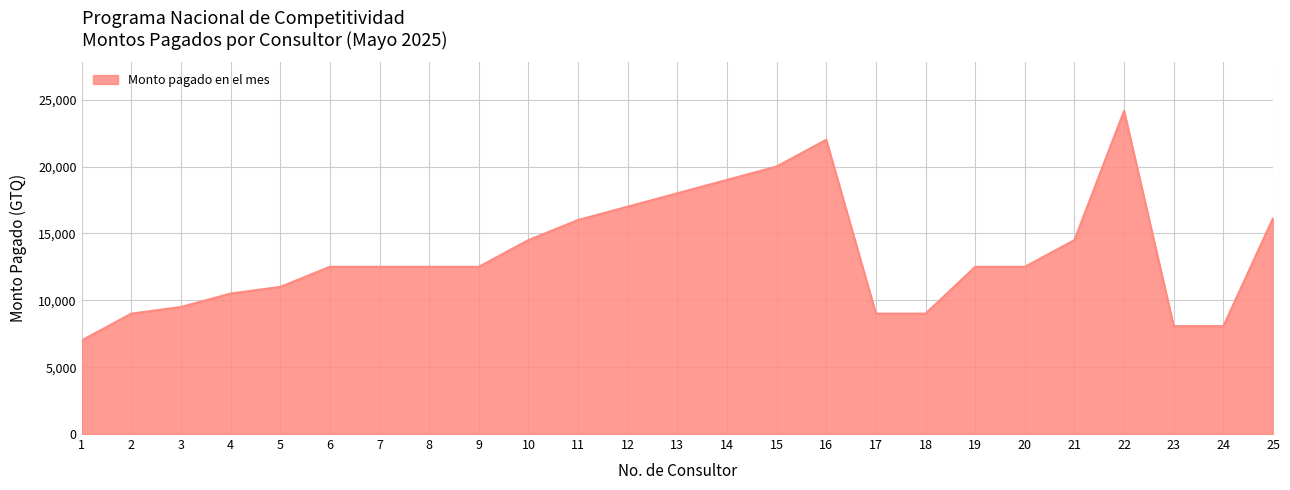

What is the maximum value shown in the chart?

24166.7